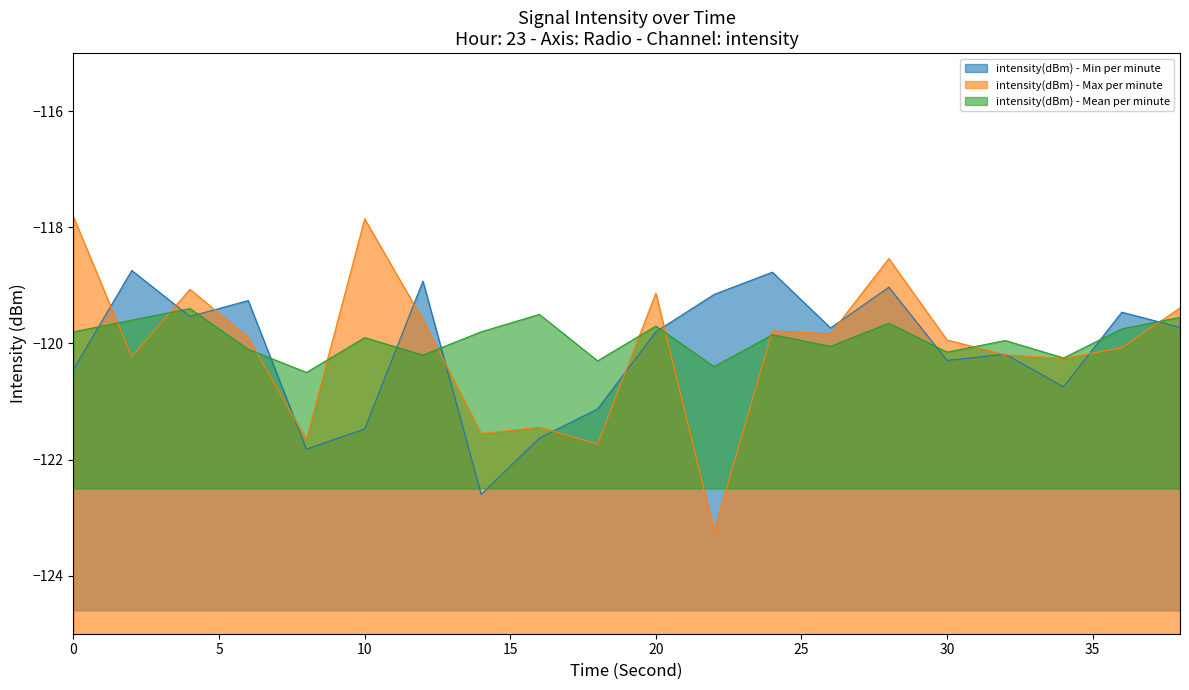

True or false: intensity(dBm) - Mean per minute has more than 0 points higher than both neighbors.

True